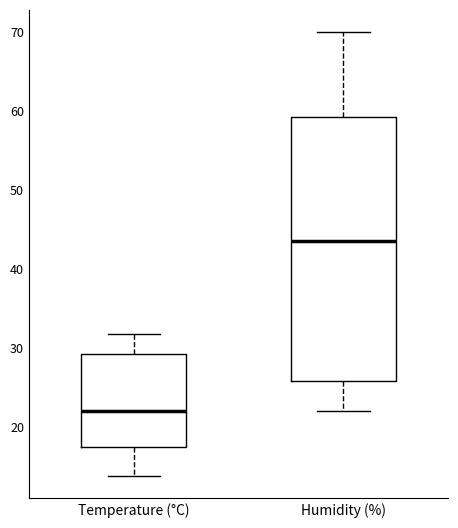

Reading left to right, read every box against the y-axis: the position of its median line, the range the box covers, and the ends of its whiskers. The values are not printed on the chart, so give them approximately, as read against the axis.

Temperature (°C): median 22, box 17 to 29, whiskers 14 to 32
Humidity (%): median 44, box 26 to 59, whiskers 22 to 70